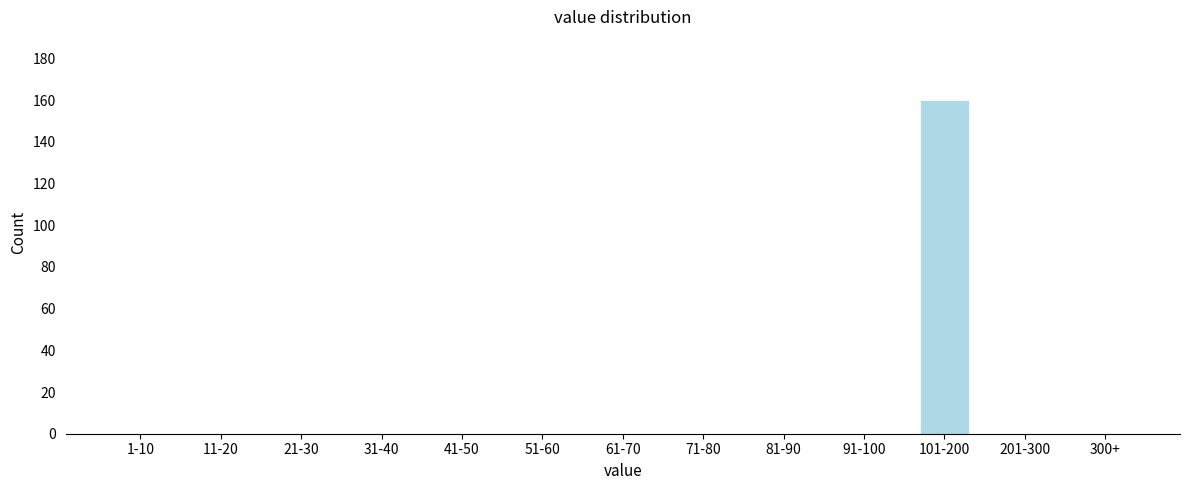

Reading left to right, what are all the values shown in this chart?

1-10=0	11-20=0	21-30=0	31-40=0	41-50=0	51-60=0	61-70=0	71-80=0	81-90=0	91-100=0	101-200=160	201-300=0	300+=0